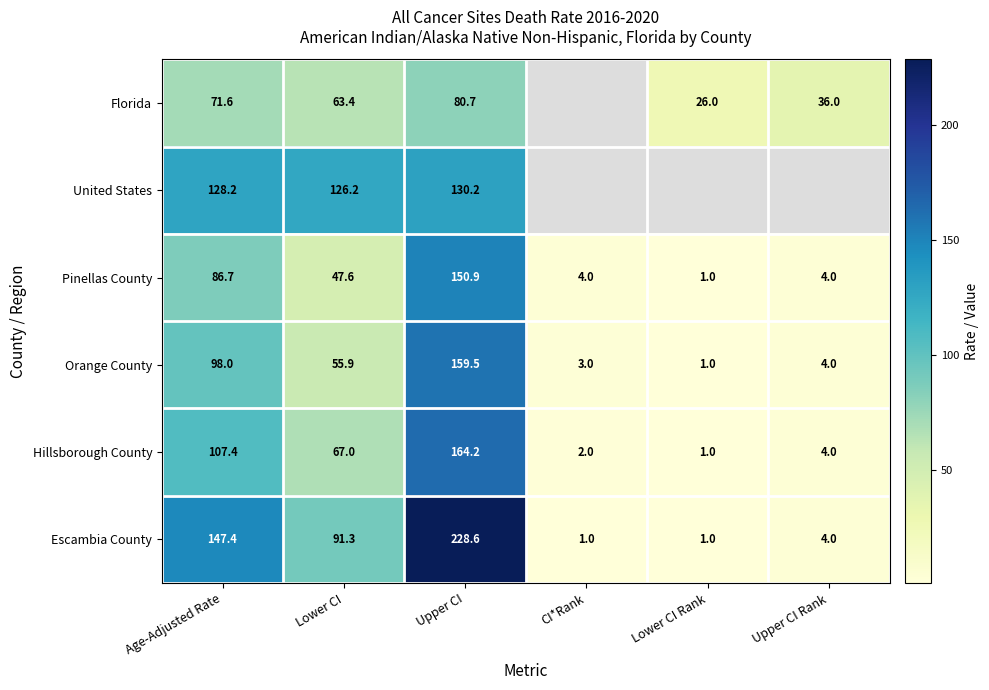

True or false: United States has a value of 130.2 at Upper CI.

True